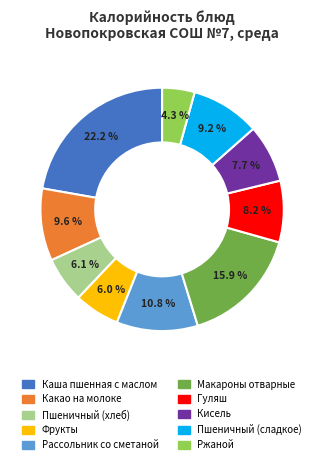

To the nearest percent, what percentage of the pie is Гуляш?

8%